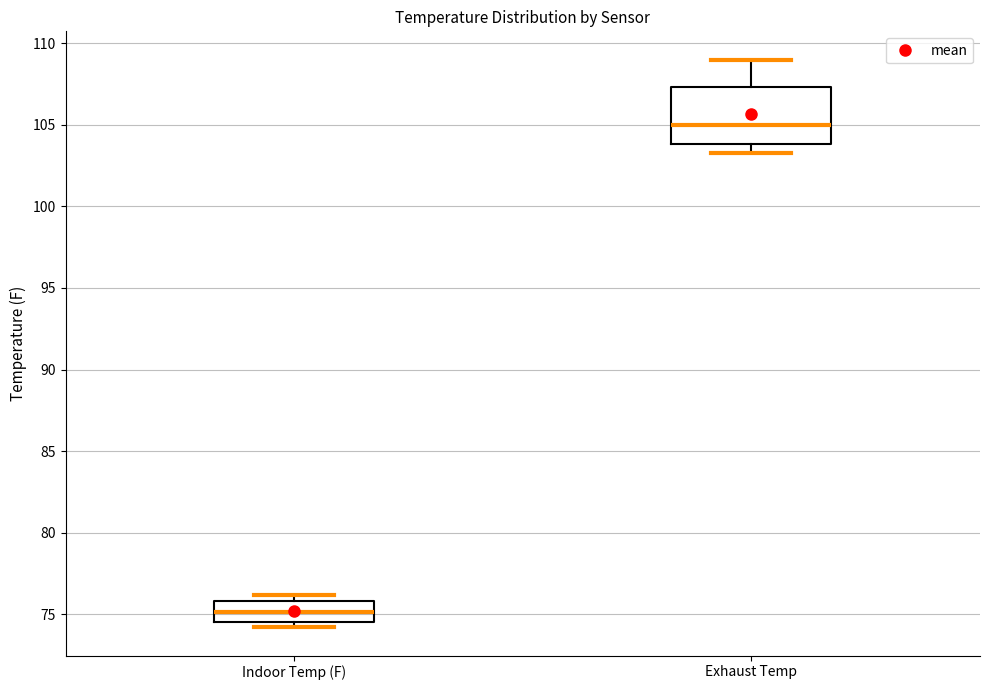

Reading left to right, transcribe this box plot: for each box, give where its median line is, the range the box spans, and where its two whiskers end, as read against the y-axis. The values are not printed on the chart, so give them approximately, as read against the axis.

Indoor Temp (F): median 75.0, box 74.5 to 76.0, whiskers 74.0 to 76.0 (just above the box's upper edge)
Exhaust Temp: median 105.0, box 104.0 to 107.5, whiskers 103.5 to 109.0